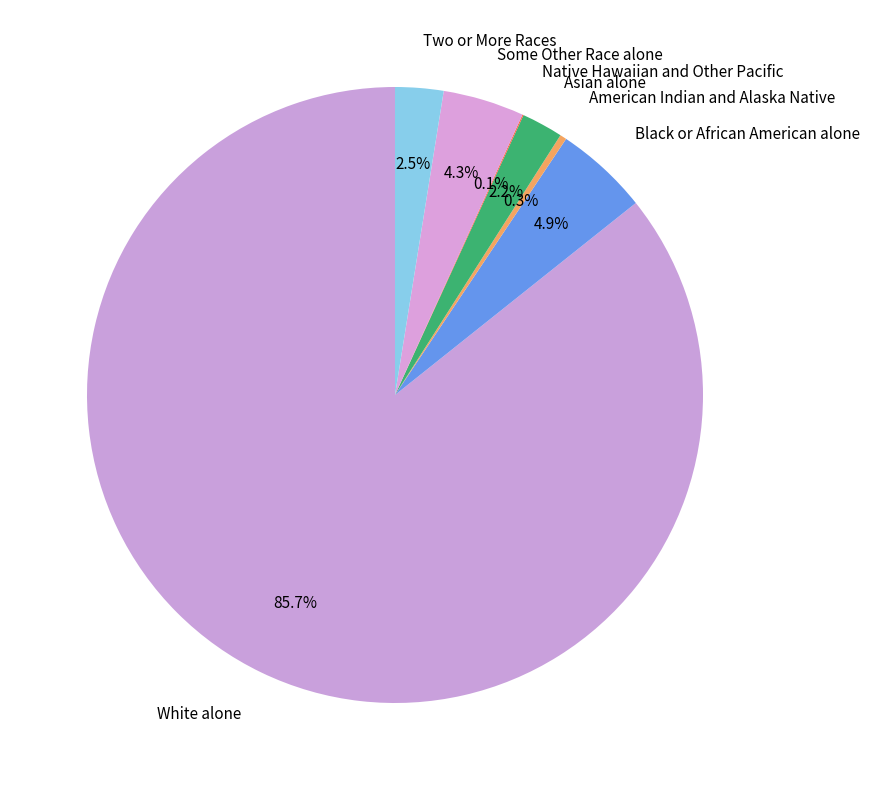

Which has a higher value, Asian alone or White alone?

White alone